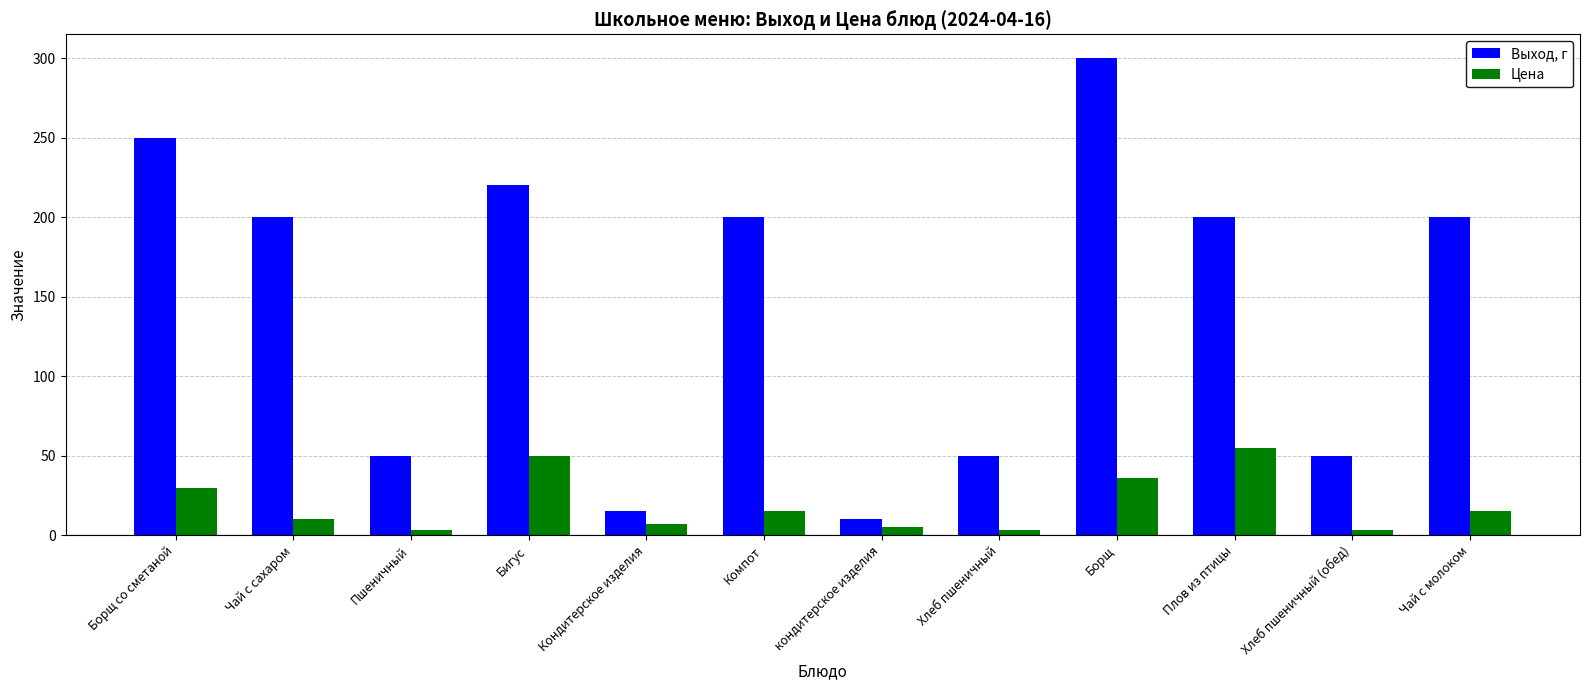

Count the number of data series in this chart.

2